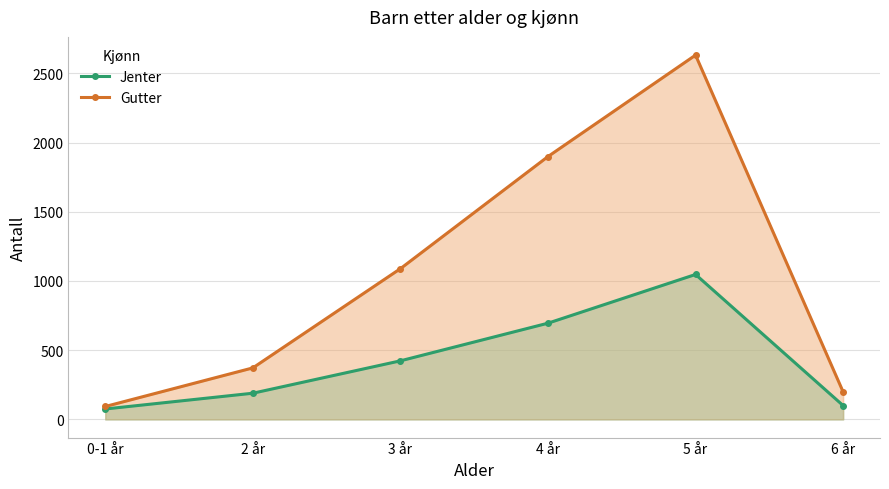

List the series in order of their peak value, highest first.

Gutter, Jenter